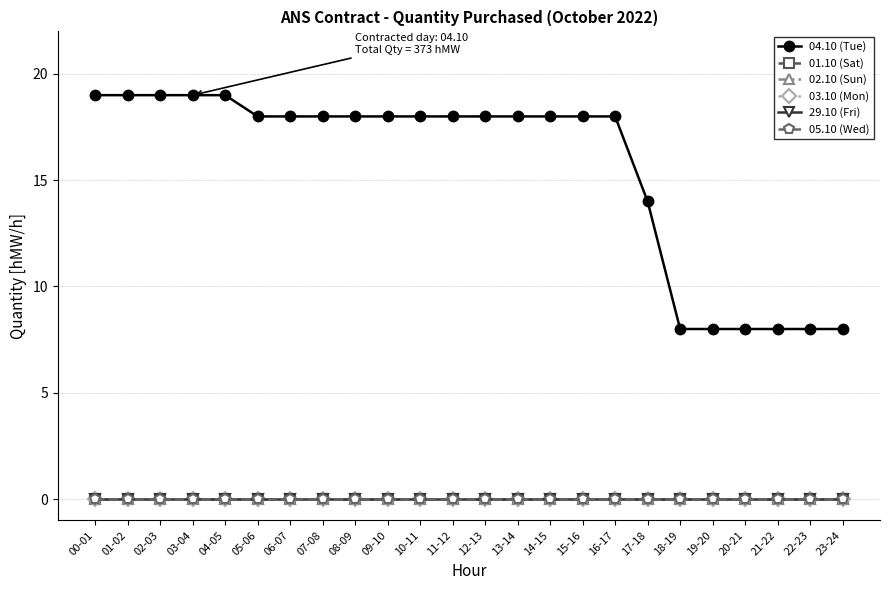

Which series has the largest total across all categories?

04.10 (Tue)